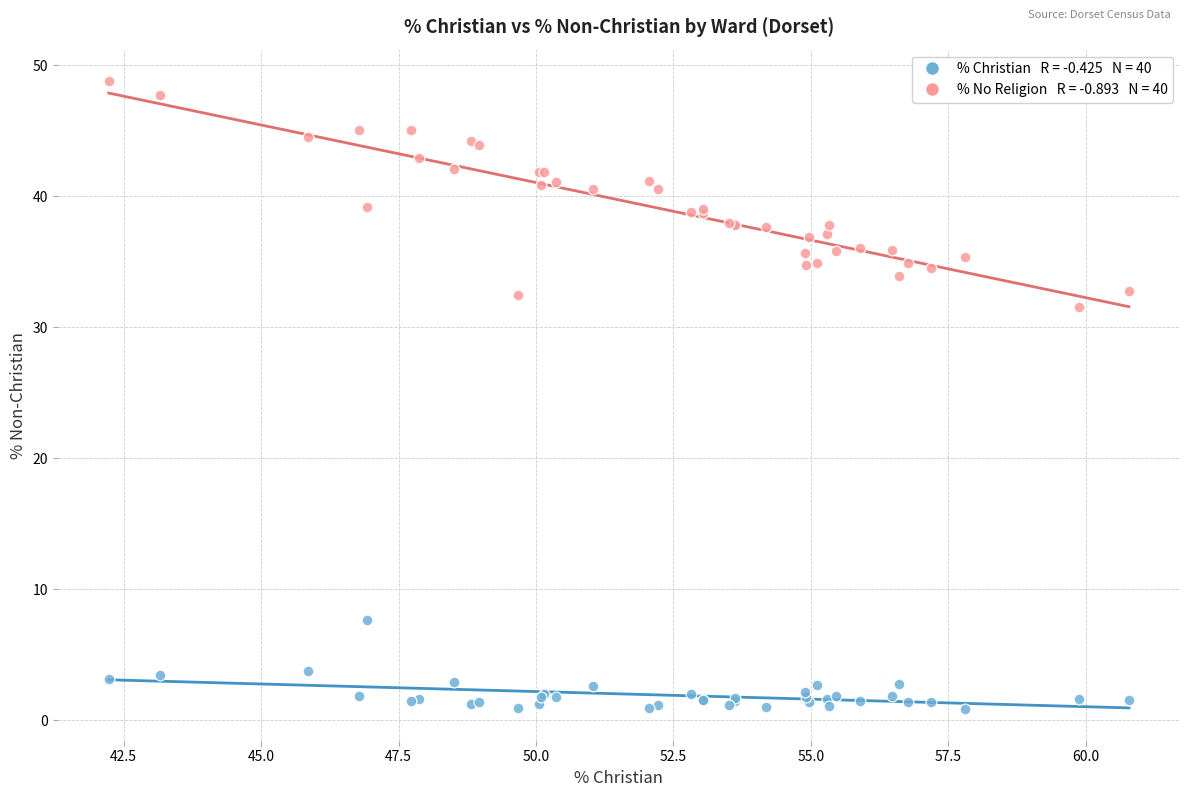

Across all series, what Y value is closest to 24?

31.5